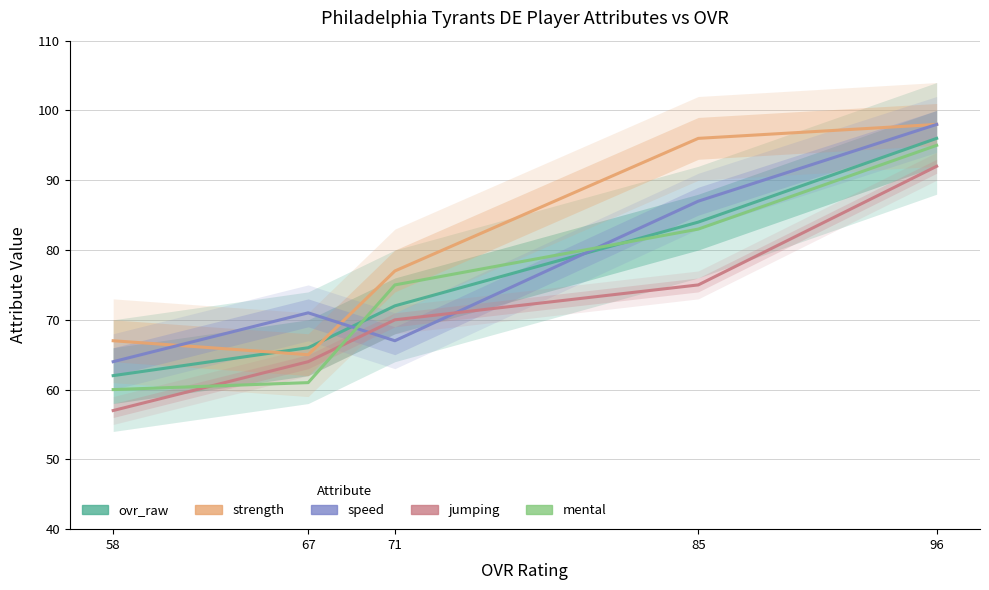

What is the value of the mental point at the 4th from the left?

83